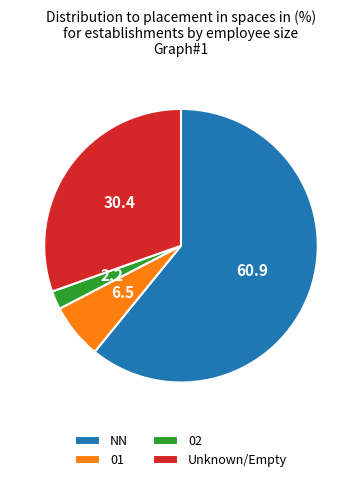

True or false: 02 accounts for 2% of the total.

True